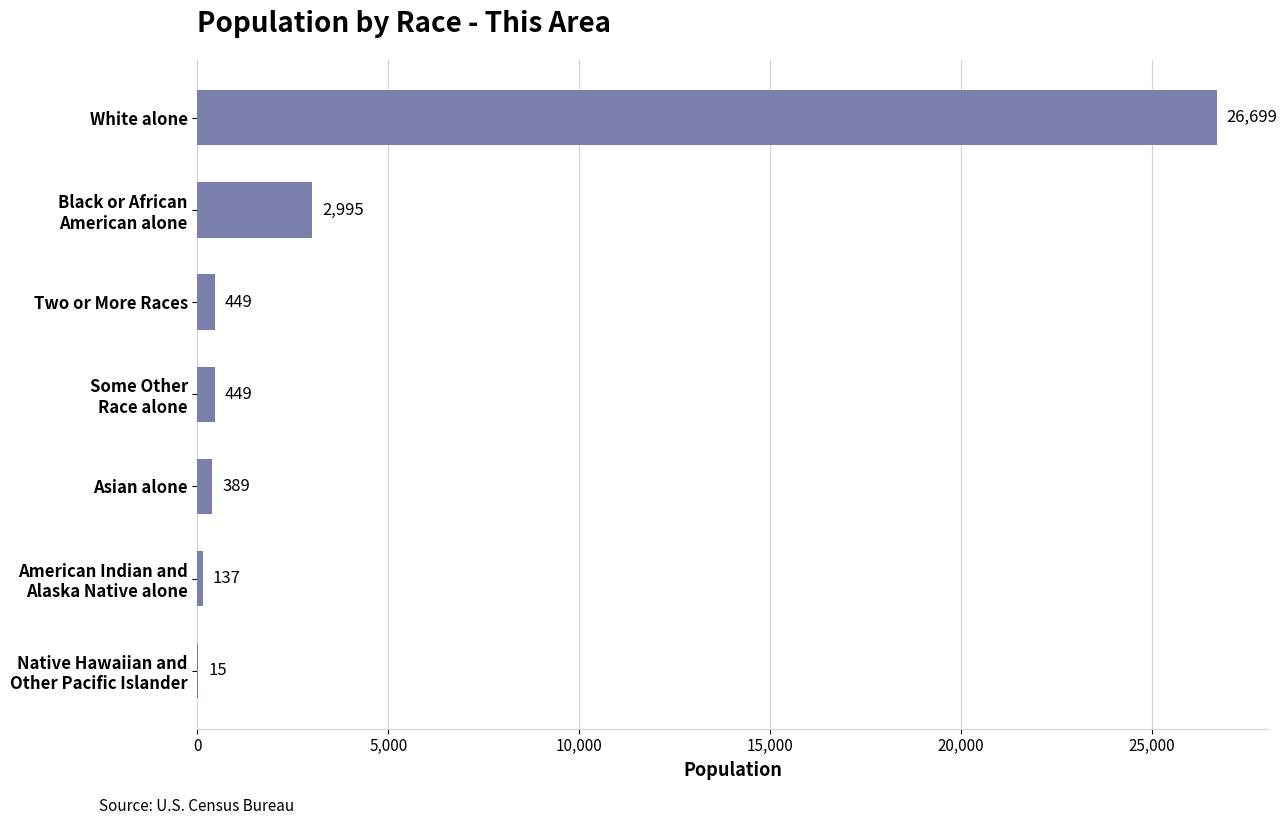

What is the change in value from Asian alone to White alone?

+26310